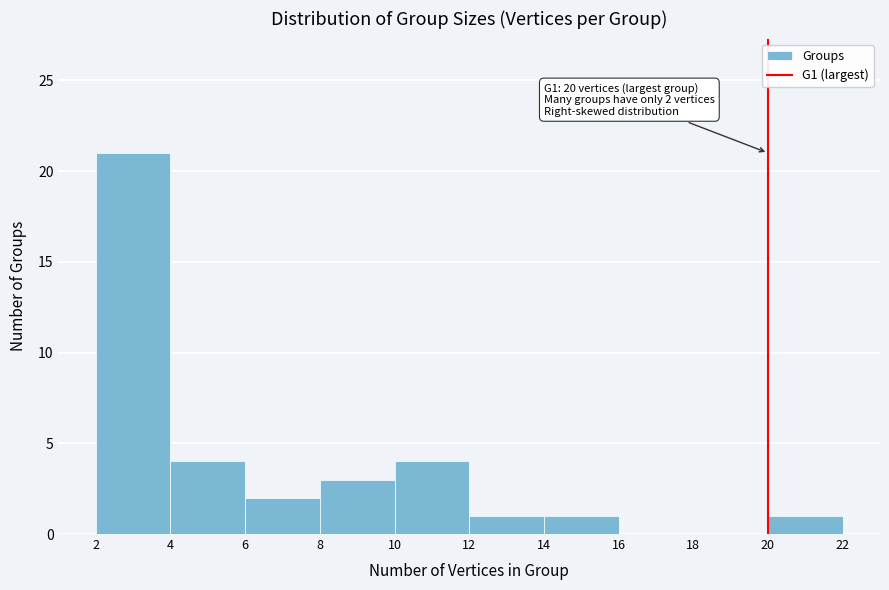

Over which range of the x-axis is the bar tallest?

2 to 4